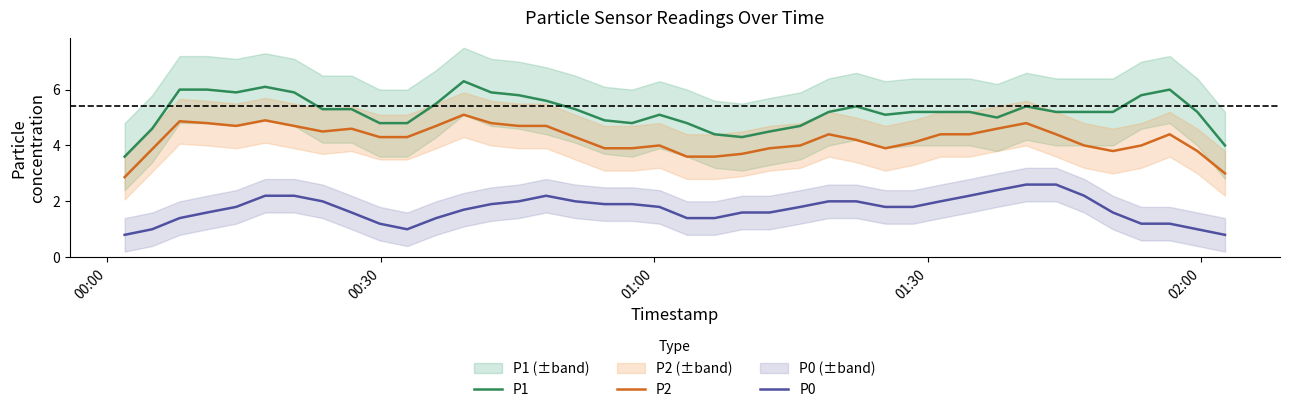

True or false: P1 and P0 intersect in this chart.

False